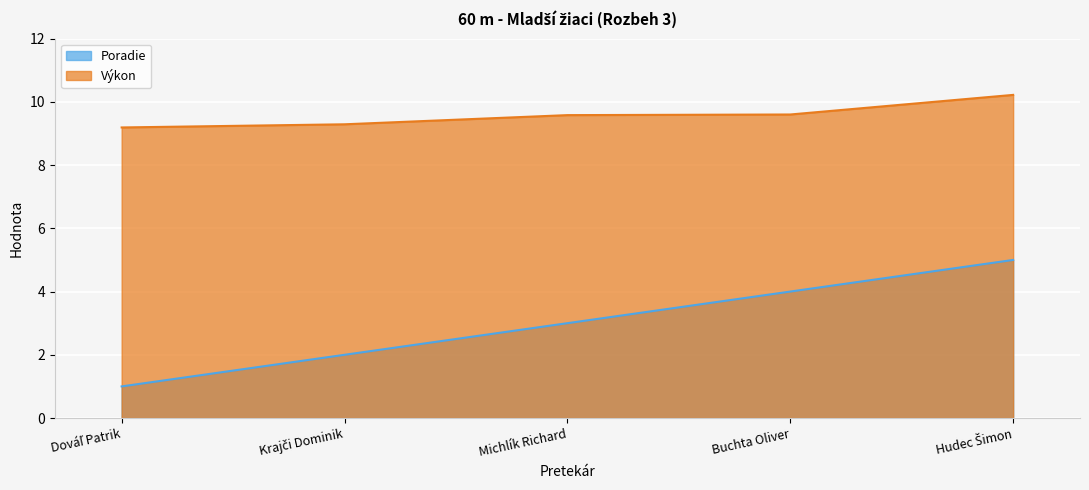

What is the value of the Výkon point at the 3rd from the left?

9.6